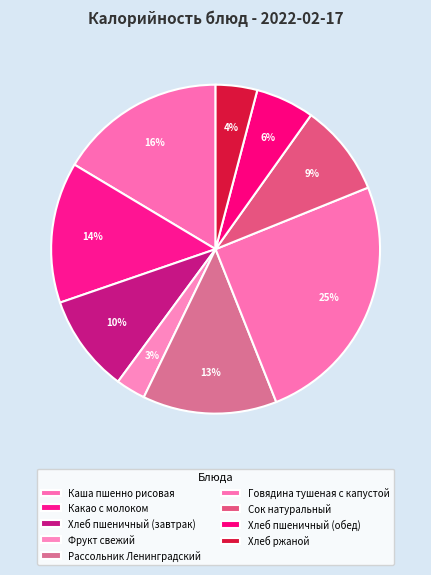

How many segments does this pie chart have?

9